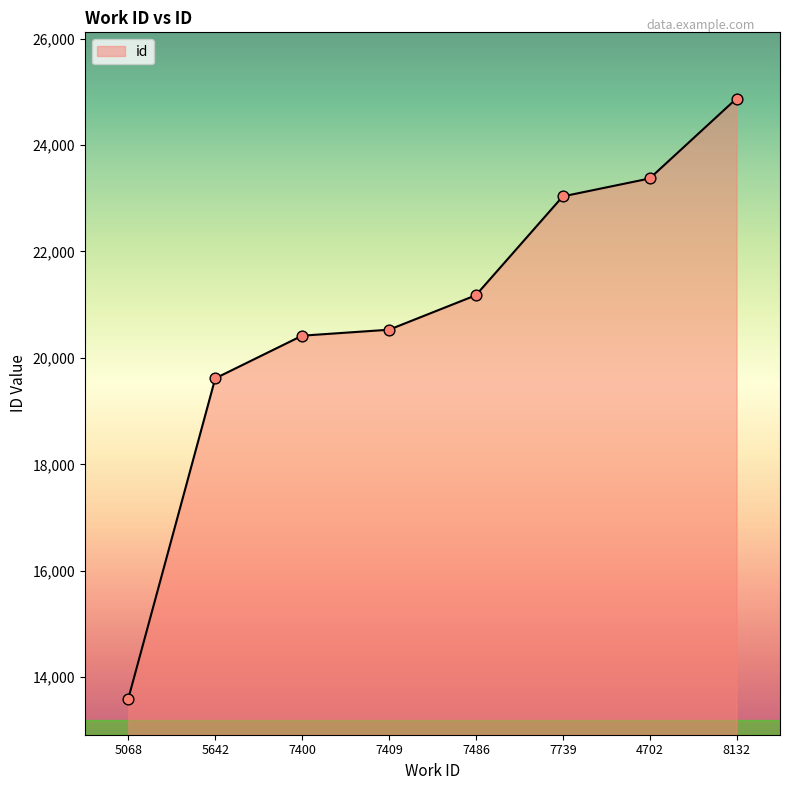

What is the change in value from 5642 to 4702?

+3756